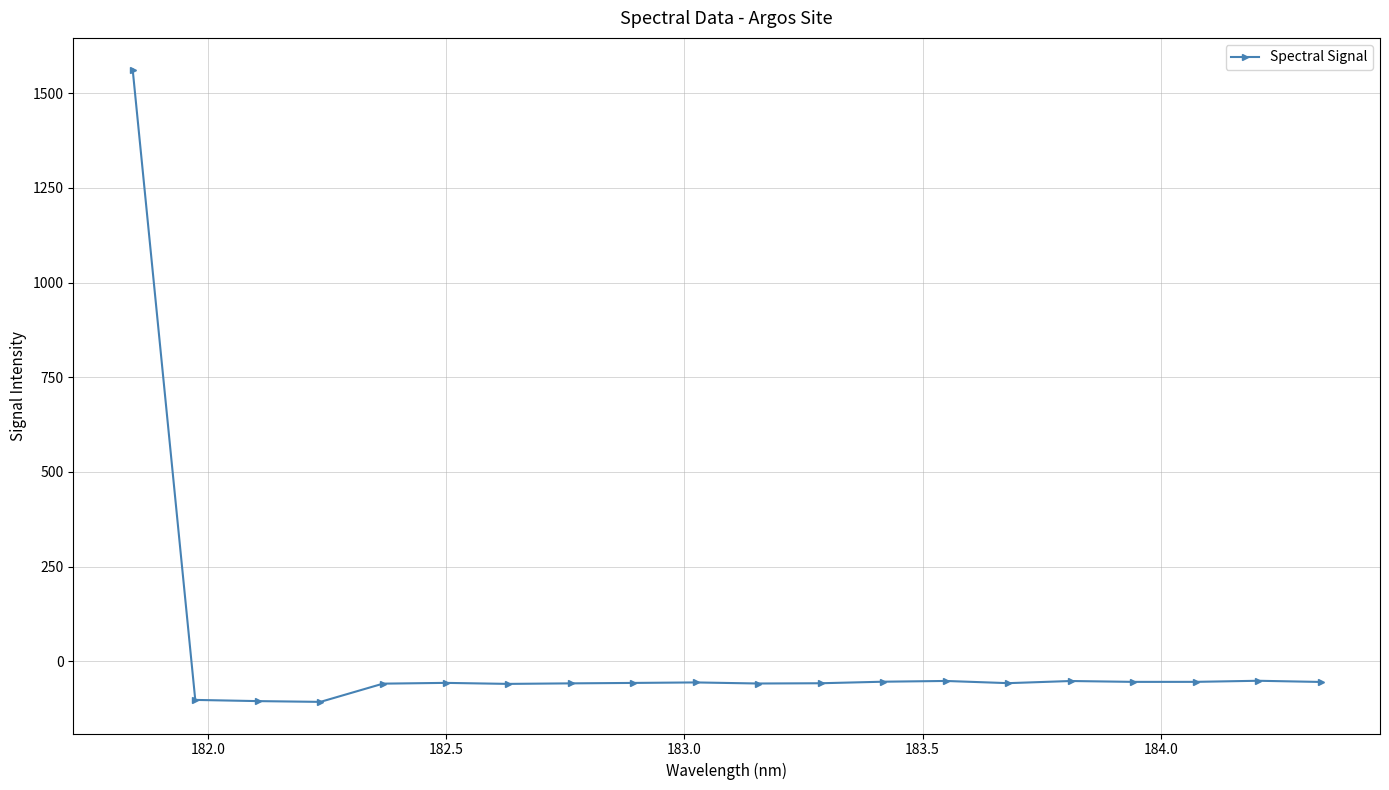

What is the maximum value shown in the chart?

1562.1